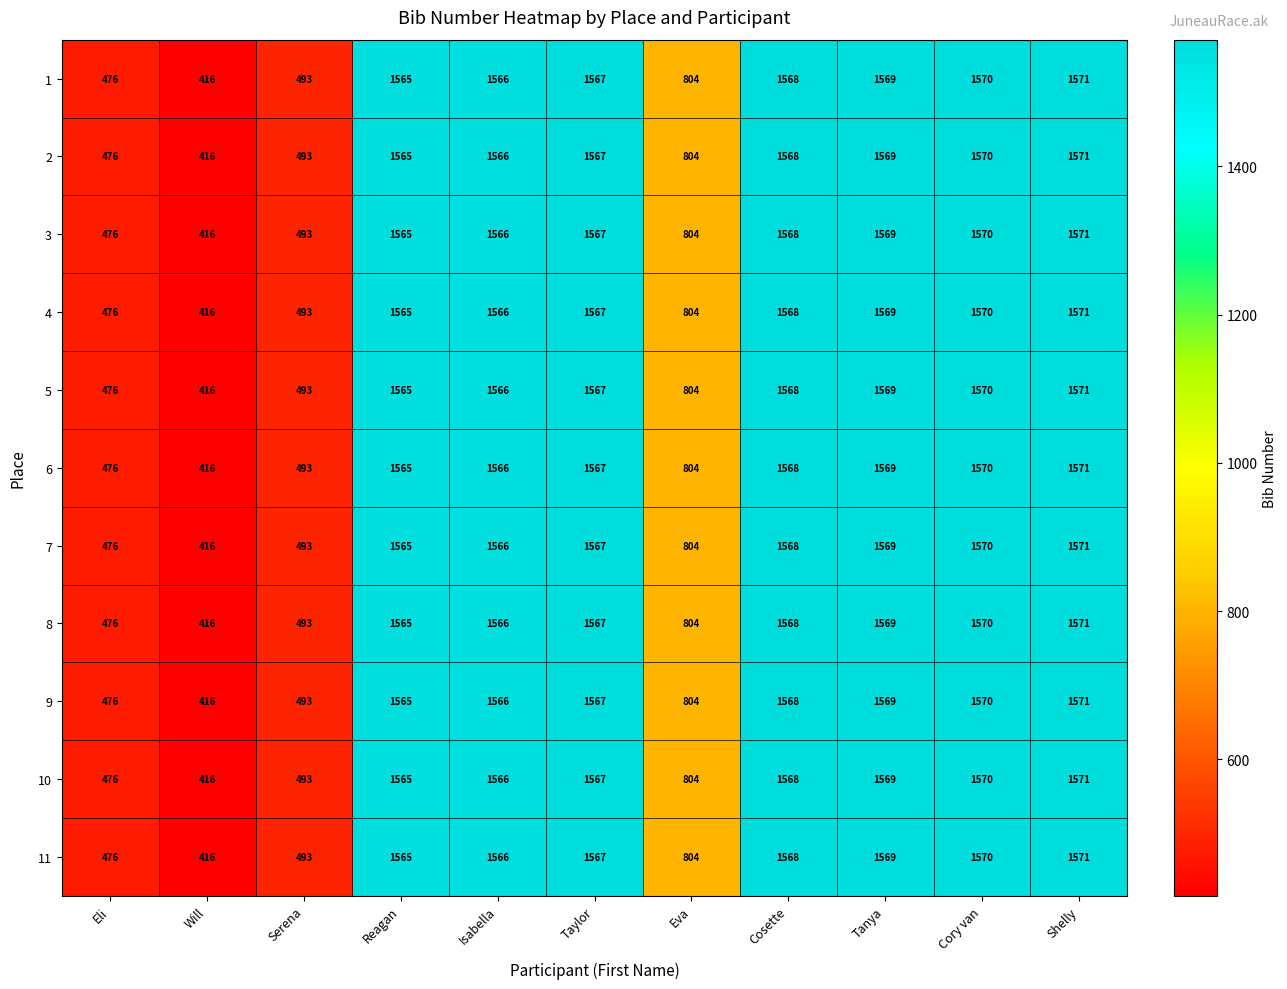

Rank the categories by 8 value from highest to lowest.

Shelly, Cory van, Tanya, Cosette, Taylor, Isabella, Reagan, Eva, Serena, Eli, Will